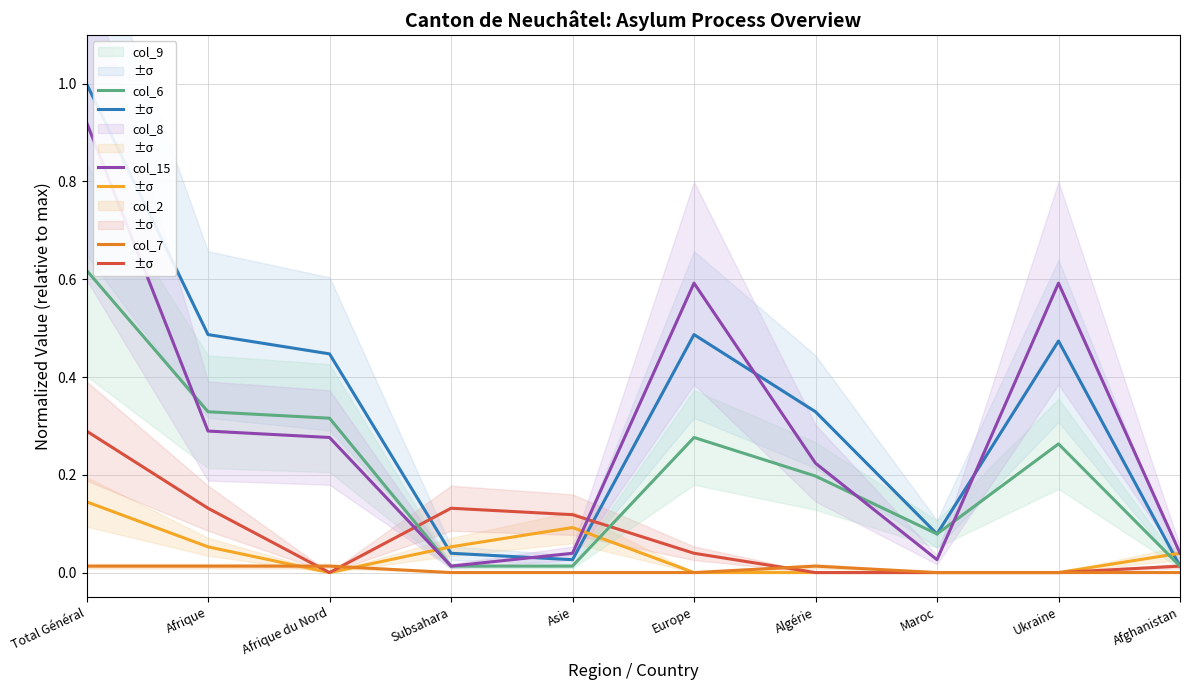

Which has a higher value, Algérie or Subsahara?

Algérie